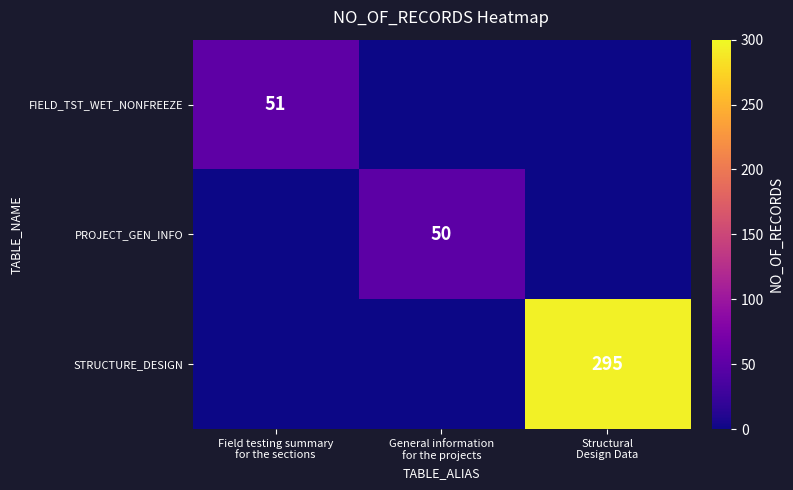

How many distinct data groups are displayed?

3